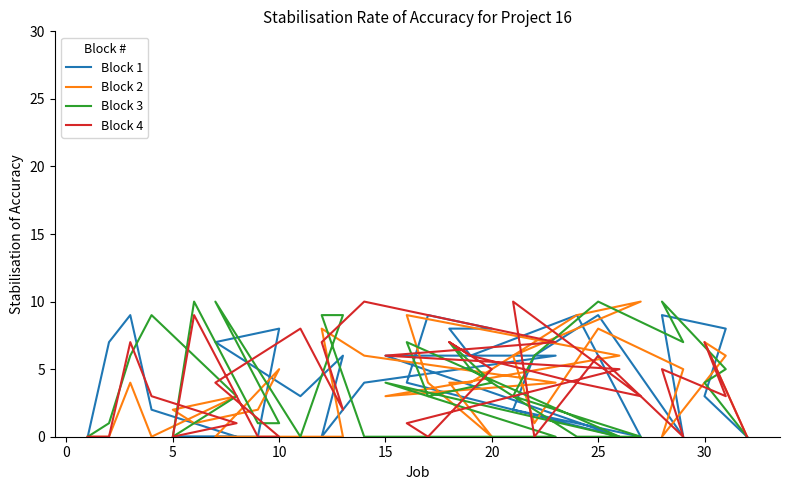

Which series changed the most between 14 and 18?

Block 4